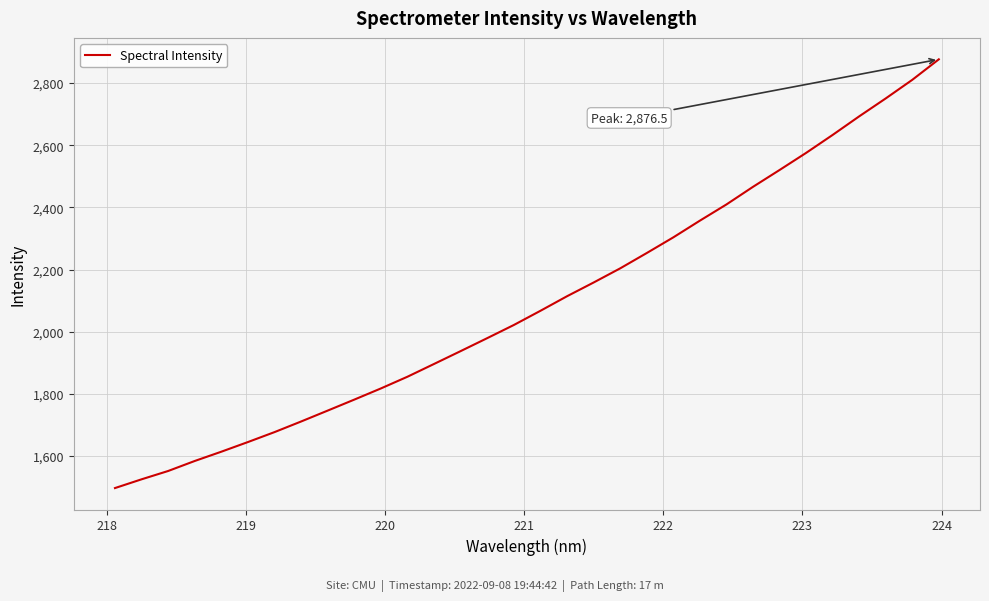

What is the minimum value shown in the chart?

1497.0